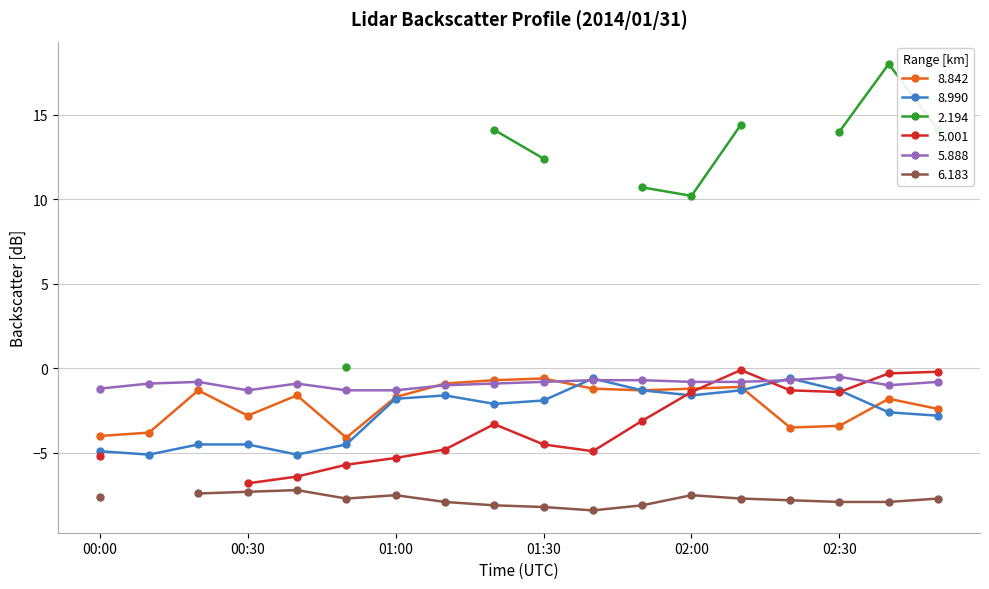

Read the 8.842 value at 01:10.

-0.9